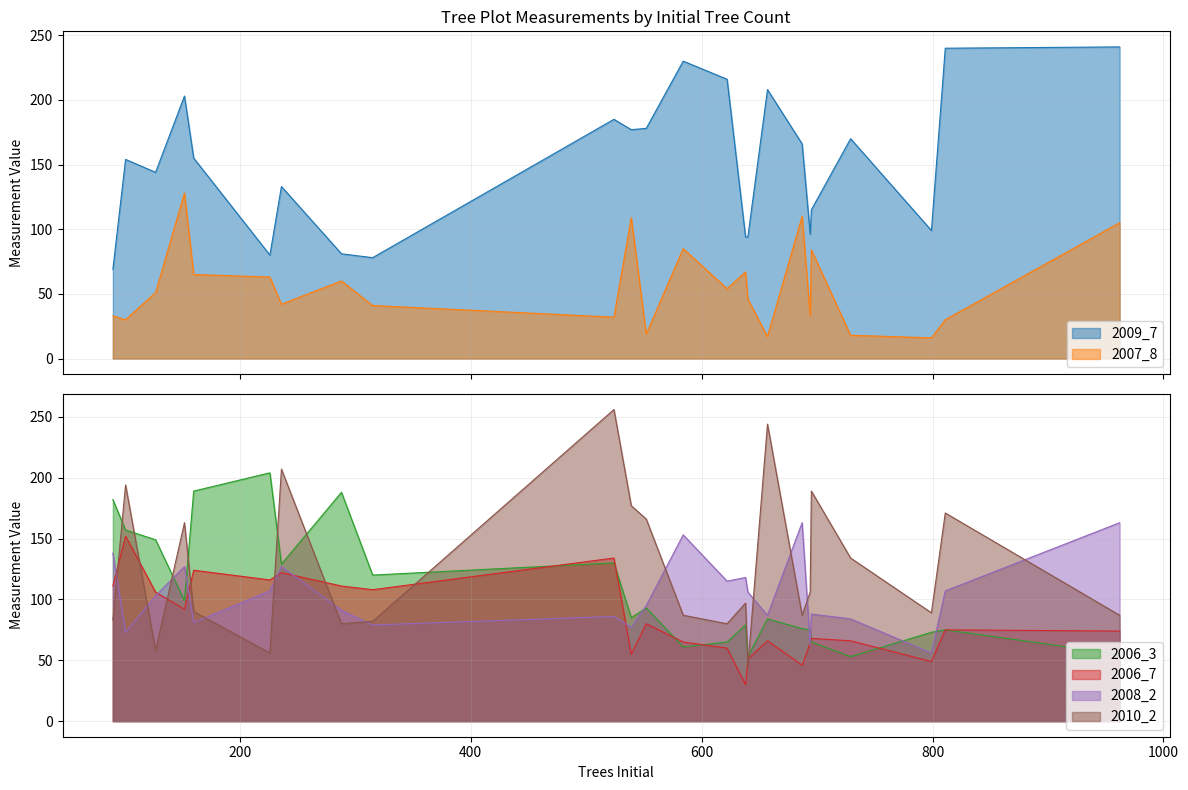

Where do 2008_2 and 2006_3 first cross each other?

127 and 152